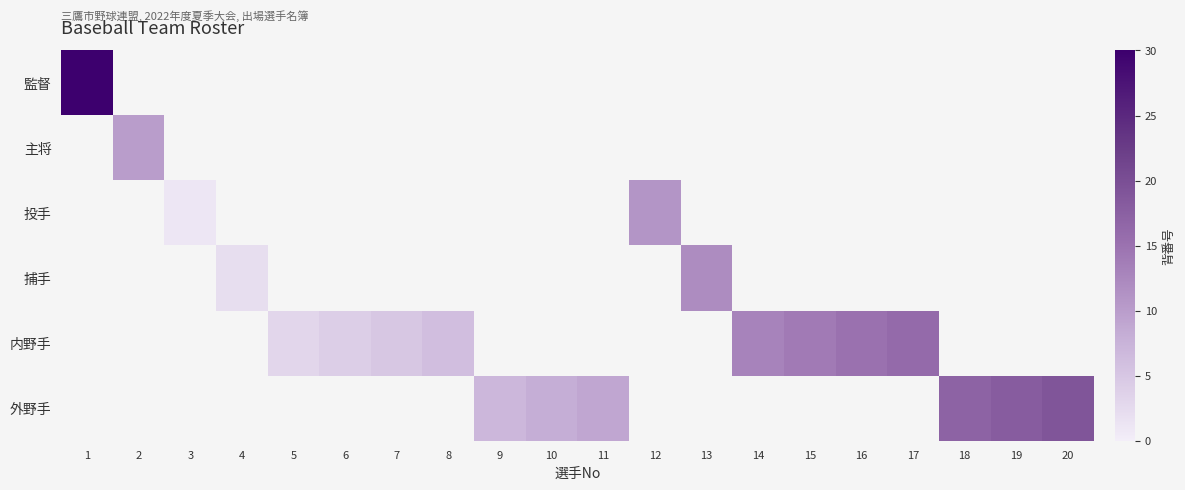

Which category has the highest value across all series?

1